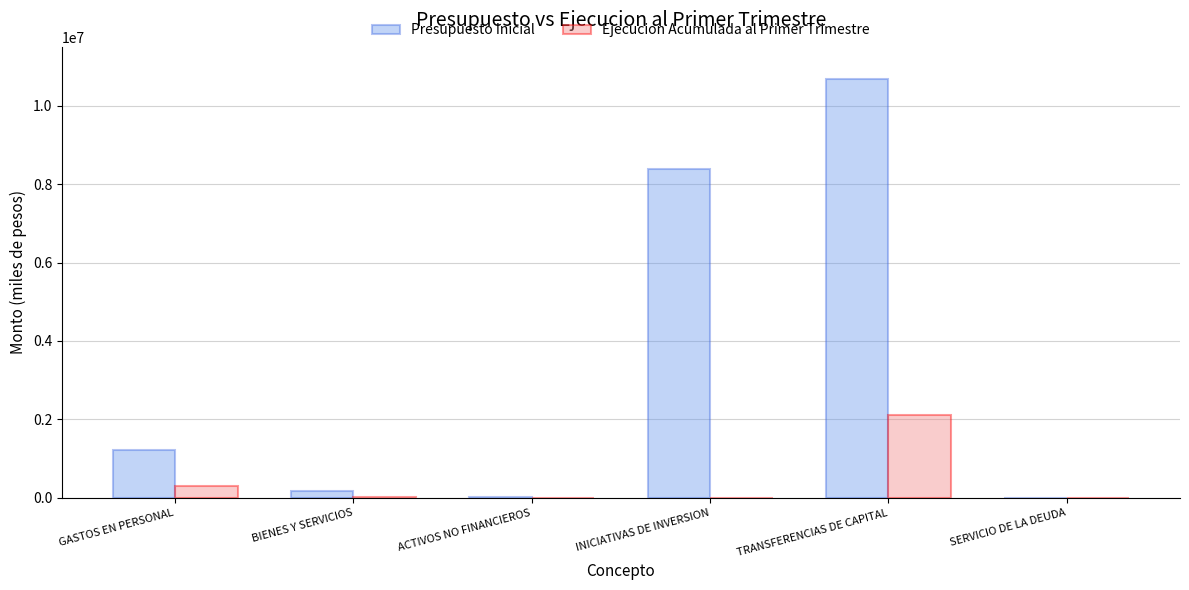

What is the maximum value shown in the chart?

10689906